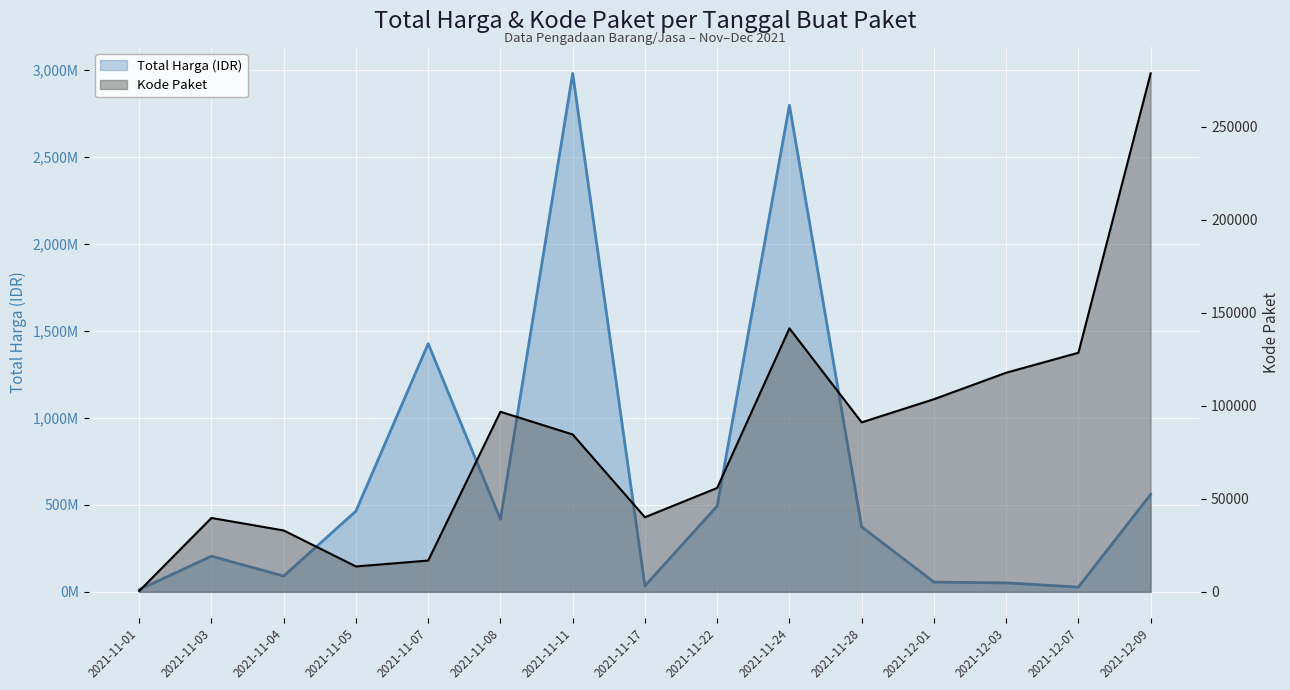

At 2021-12-07, list the series in order from largest to smallest.

Total Harga (juta), Kode Paket